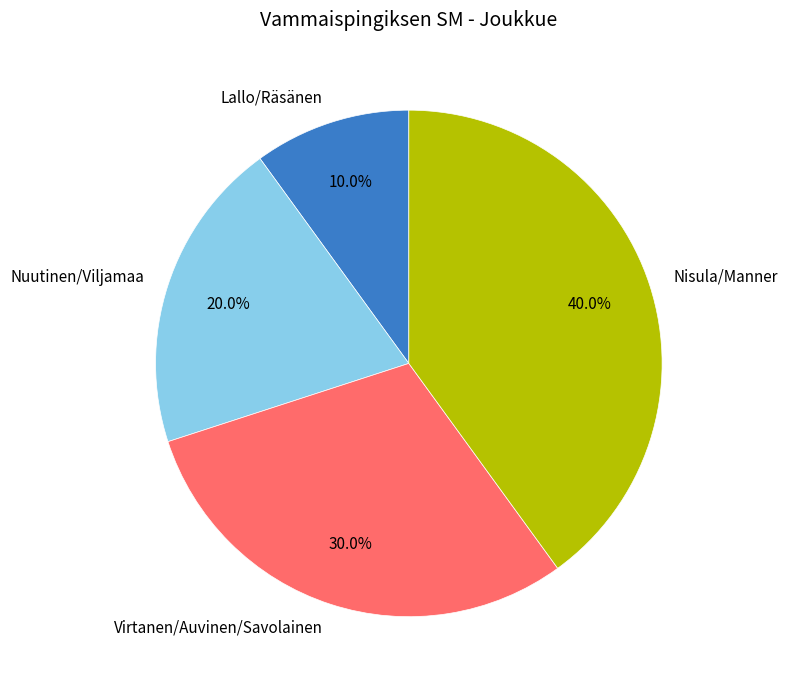

Count the number of slices in the pie.

4